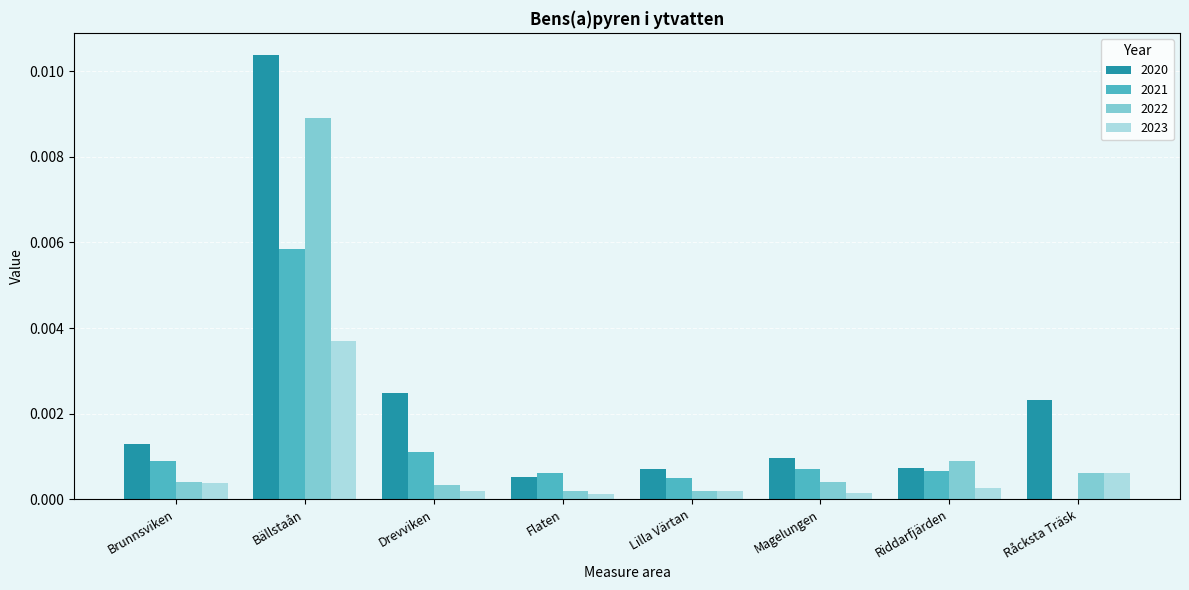

At which category does the chart reach its peak across all series?

Bällstaån